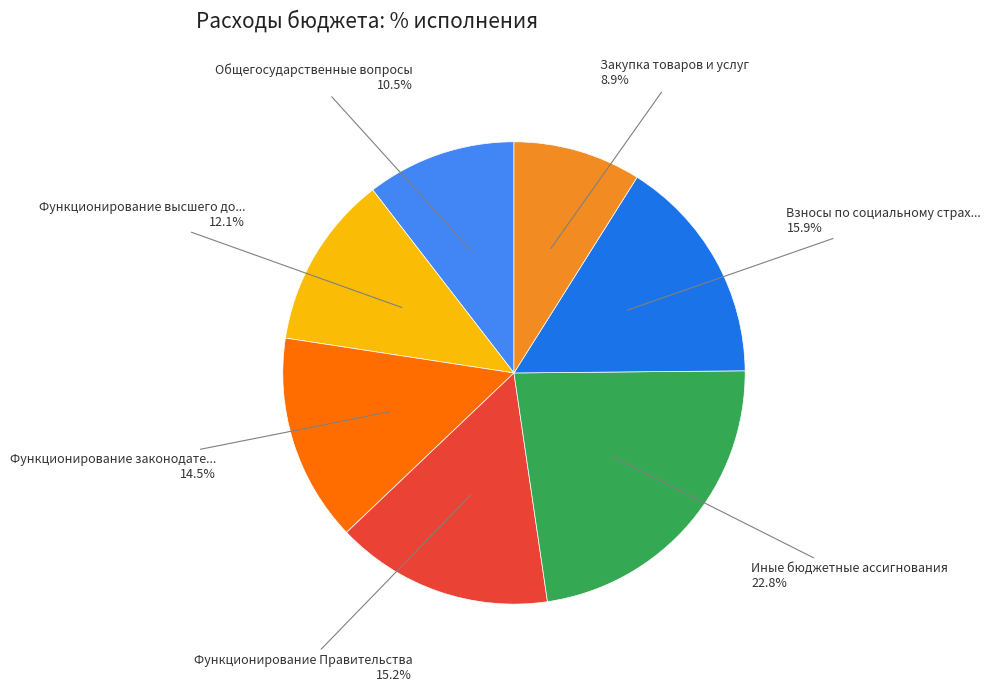

Does any single category account for the majority?

No